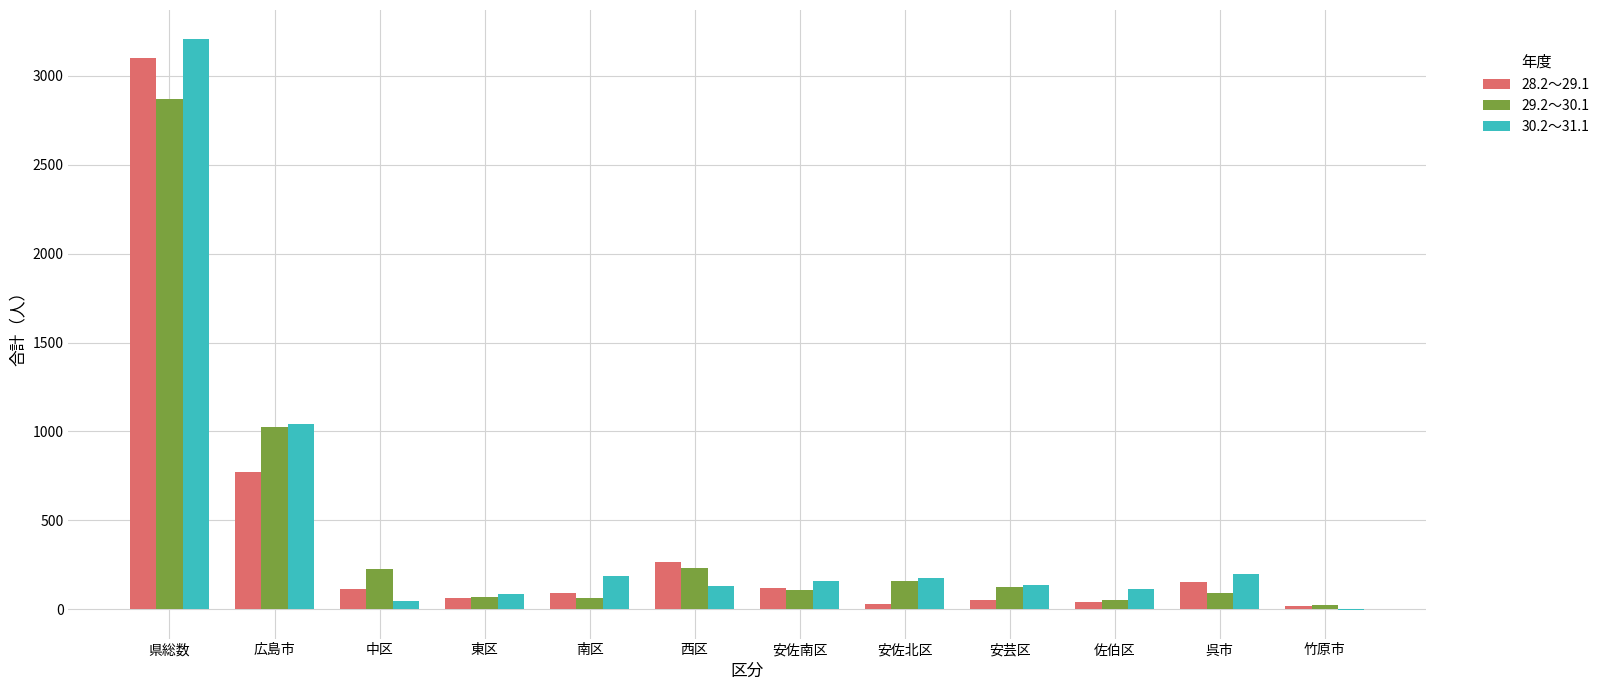

At which category does the chart reach its peak across all series?

県総数